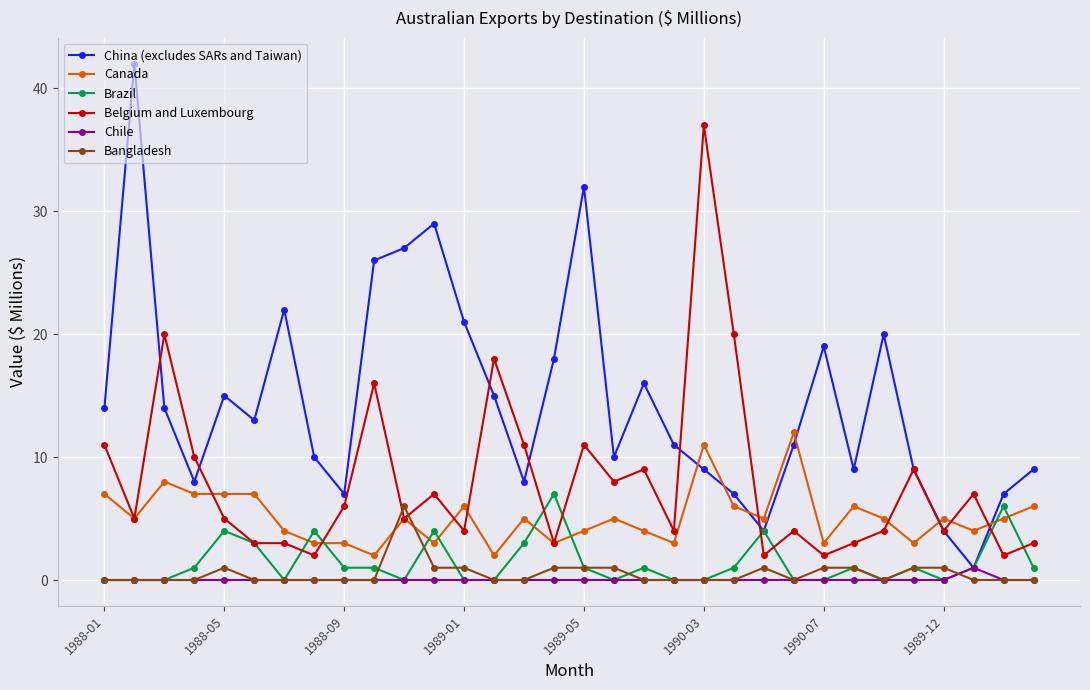

True or false: Chile and Belgium and Luxembourg intersect in this chart.

False